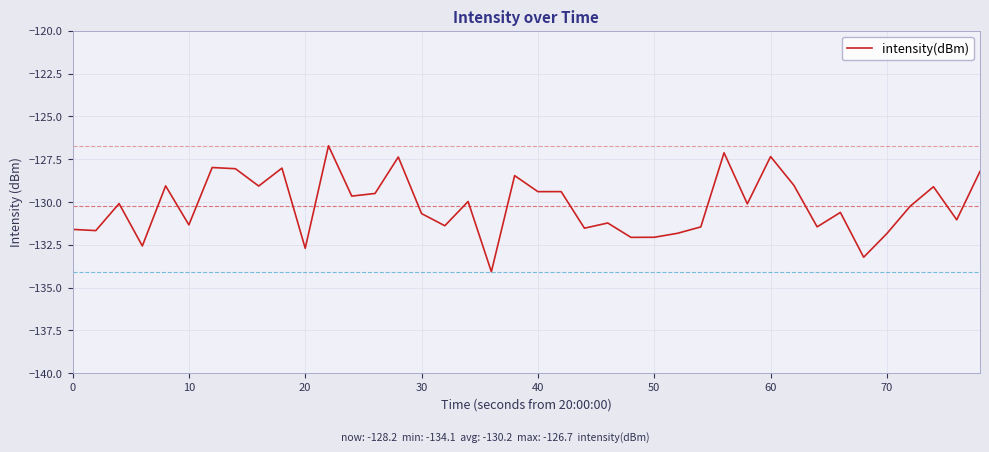

How many series are shown in this chart?

1